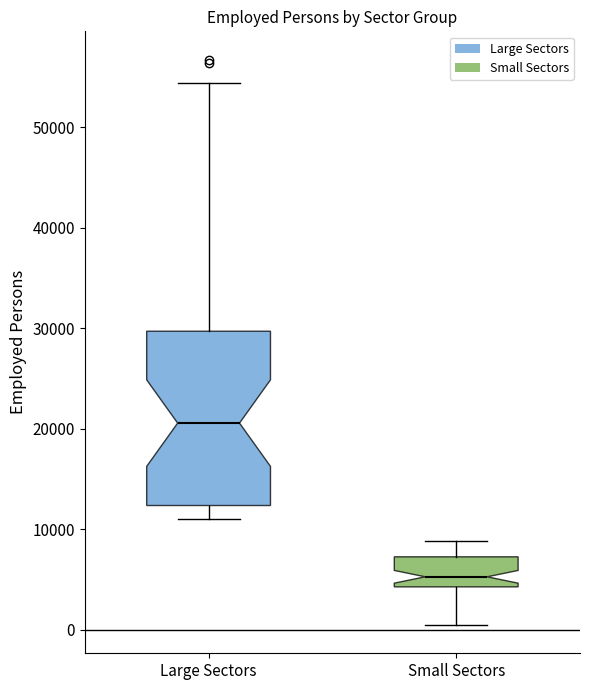

Which box has the lowest median line?

Small Sectors